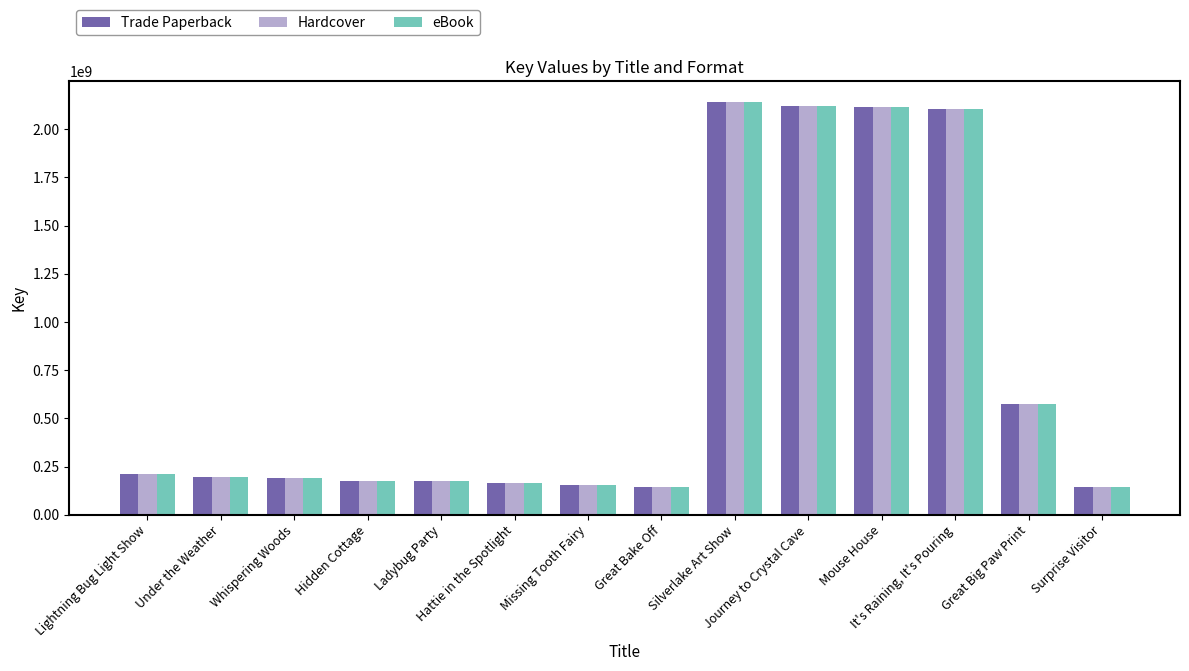

What is the label of the 3rd bar from the left?

Whispering Woods